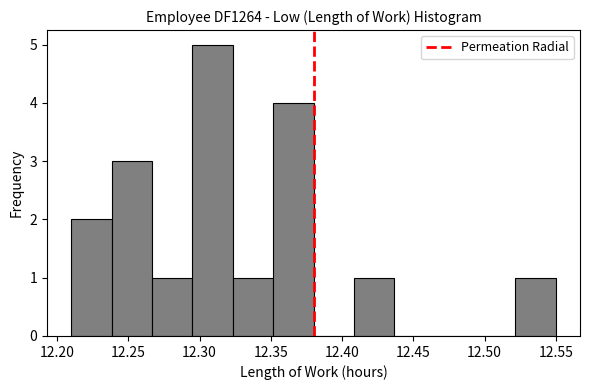

Reading left to right, list every bar in this chart as the range it spans on the x-axis followed by its height. Neither the bar edges nor the heights are printed on the chart, so give them approximately, as read against the axes.

12.210 to 12.240: 2
12.240 to 12.265: 3
12.265 to 12.295: 1
12.295 to 12.325: 5
12.325 to 12.350: 1
12.350 to 12.380: 4
12.380 to 12.410: 0
12.410 to 12.435: 1
12.435 to 12.465: 0
12.465 to 12.495: 0
12.495 to 12.520: 0
12.520 to 12.550: 1